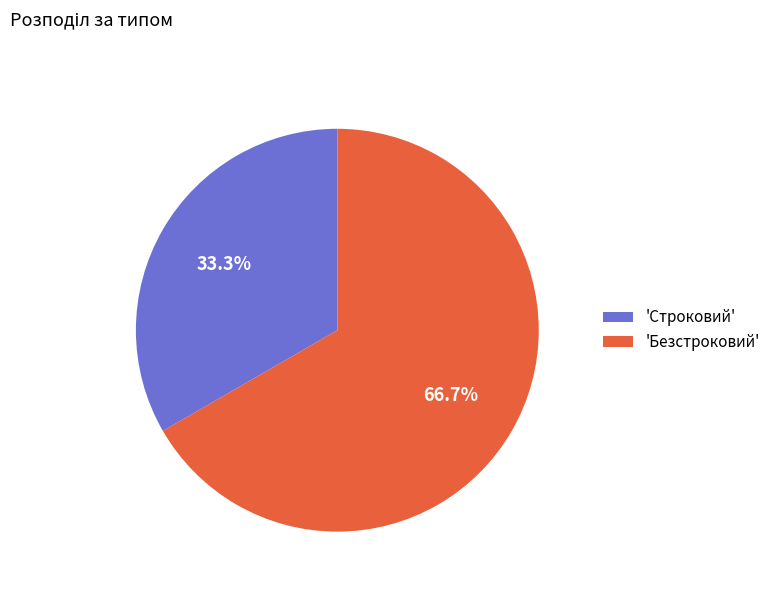

Which slice is the smallest?

'Строковий'